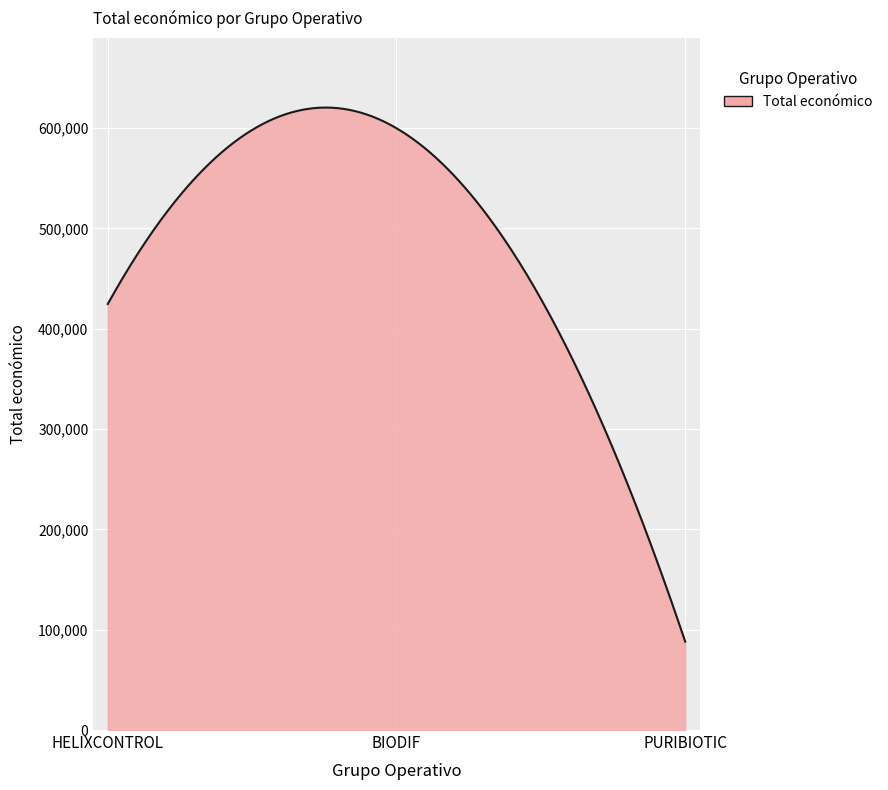

What is the difference between the maximum and minimum values?

532377.6